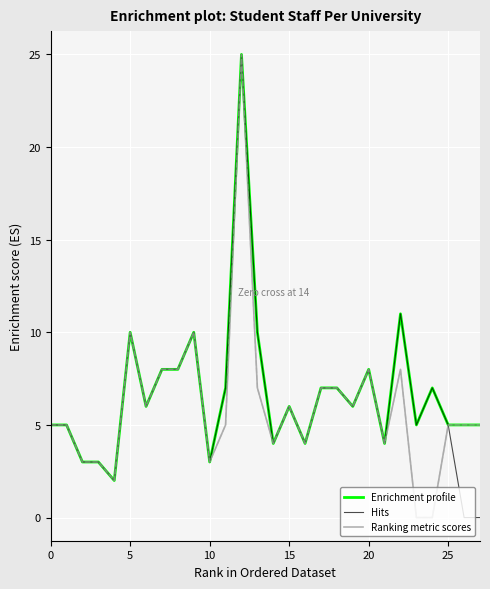

What is the maximum value shown in the chart?

25